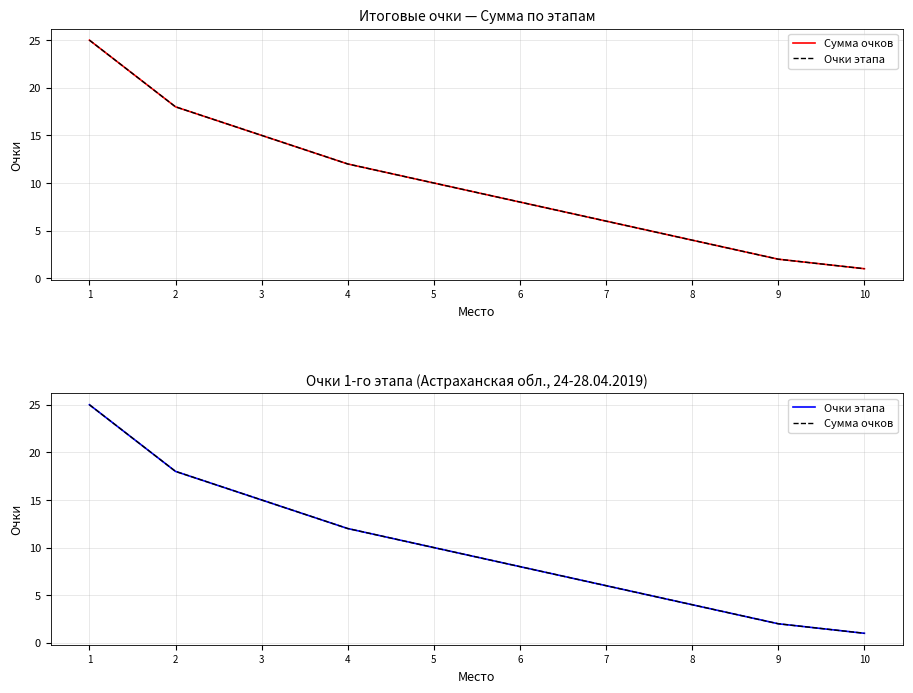

List the labels in order of Сумма очков value, largest first.

1, 2, 3, 4, 5, 6, 7, 8, 9, 10